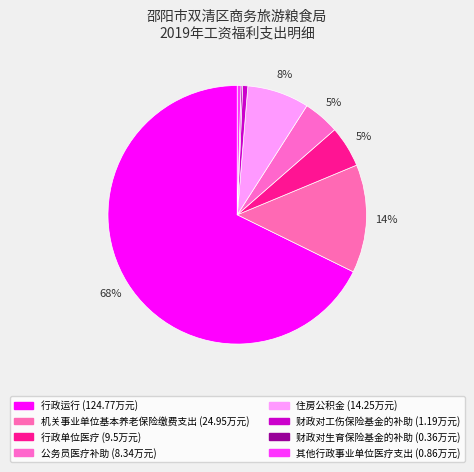

Approximately how many times larger is the value at 财政对工伤保险基金的补助 compared to 住房公积金?

0.1